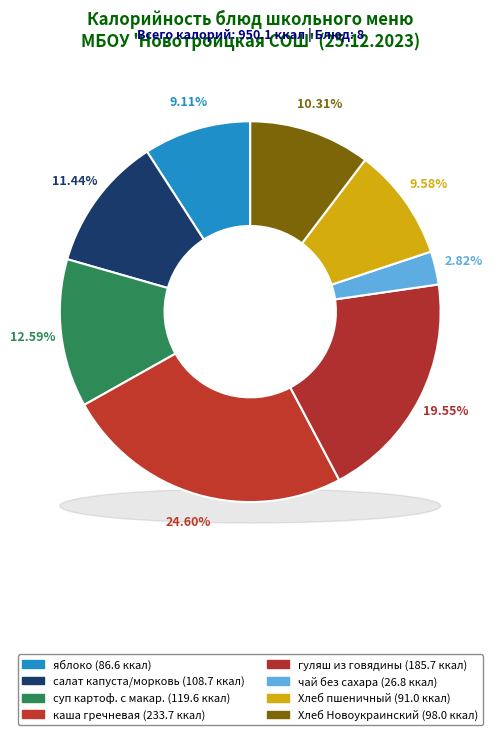

Between каша гречневая and Хлеб пшеничный, which is larger?

каша гречневая